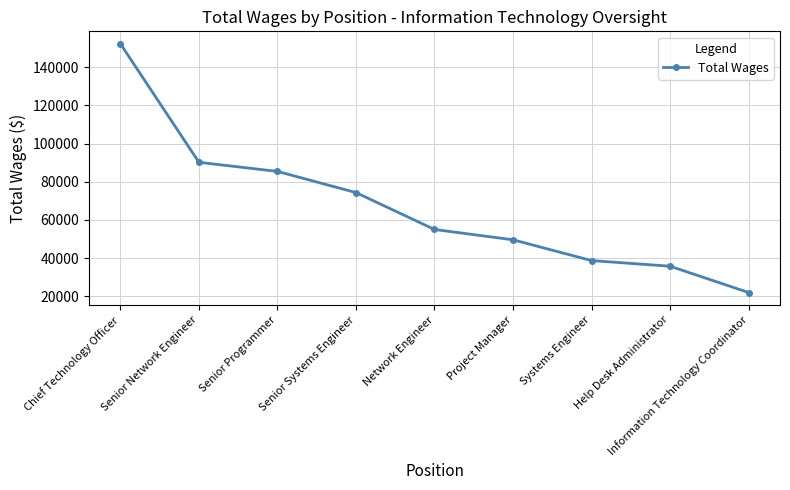

How many data points are less than 54996?

4